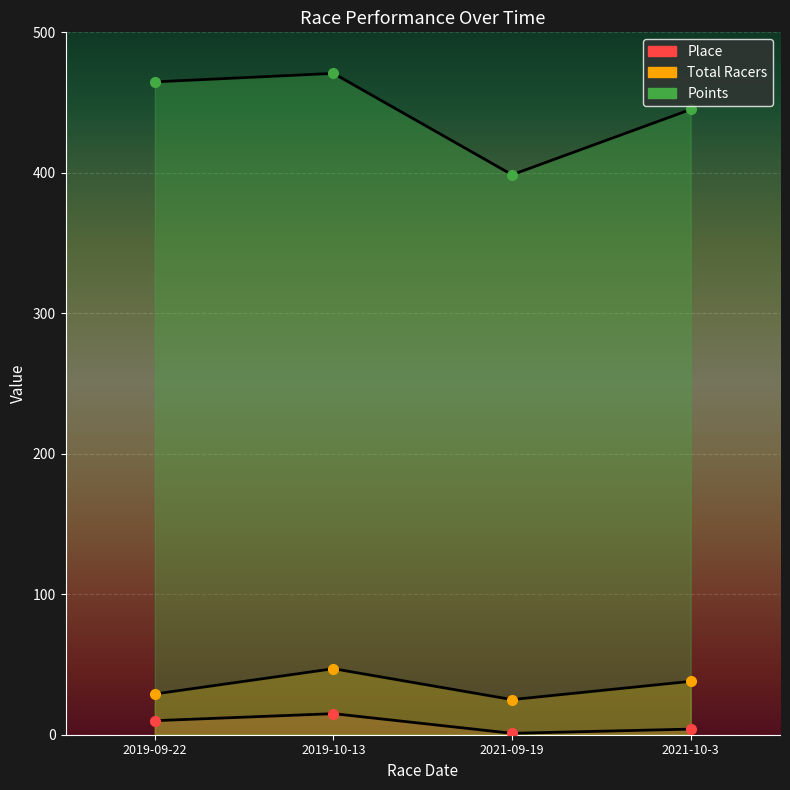

What is the average value of the Total Racers series?

34.8